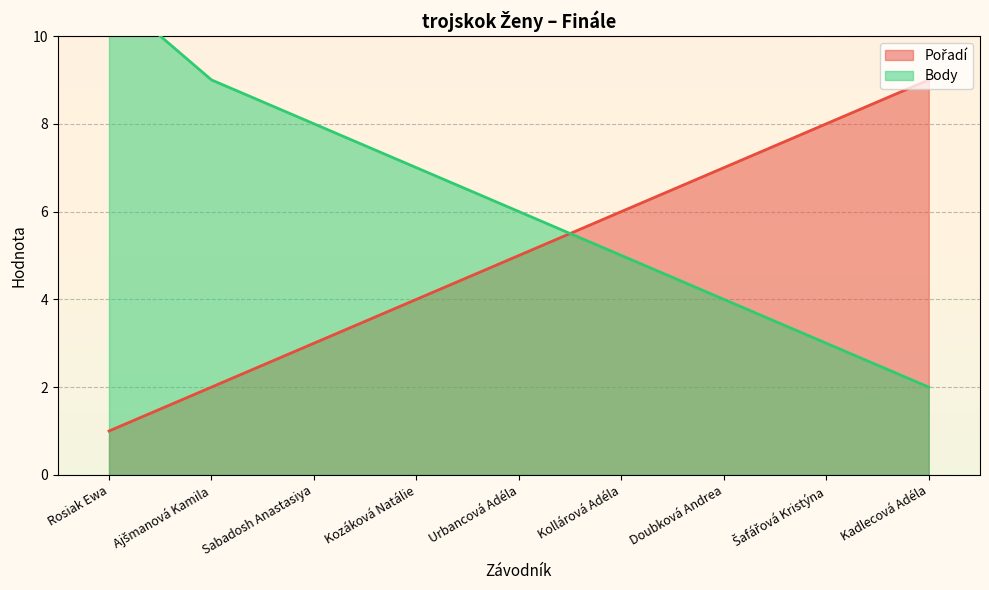

After their last crossing, which series has the higher values: Body or Pořadí?

Pořadí